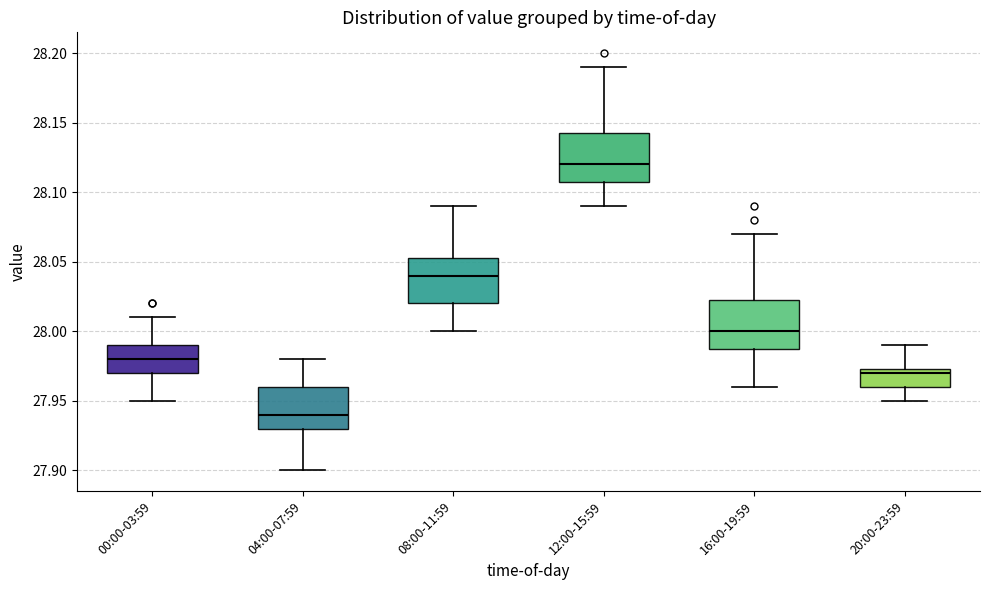

Which box has the lowest median line?

04:00-07:59